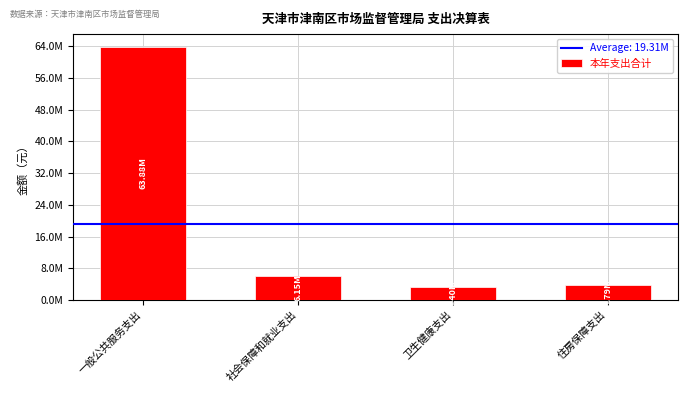

Are the bars horizontal?

No